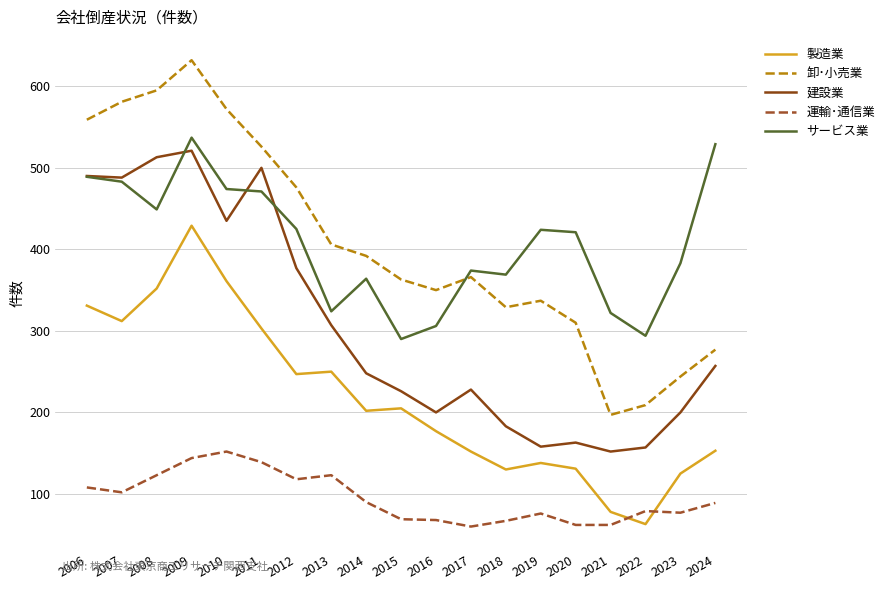

What are all the series names shown in the legend?

製造業, 卸･小売業, 建設業, 運輸･通信業, サービス業